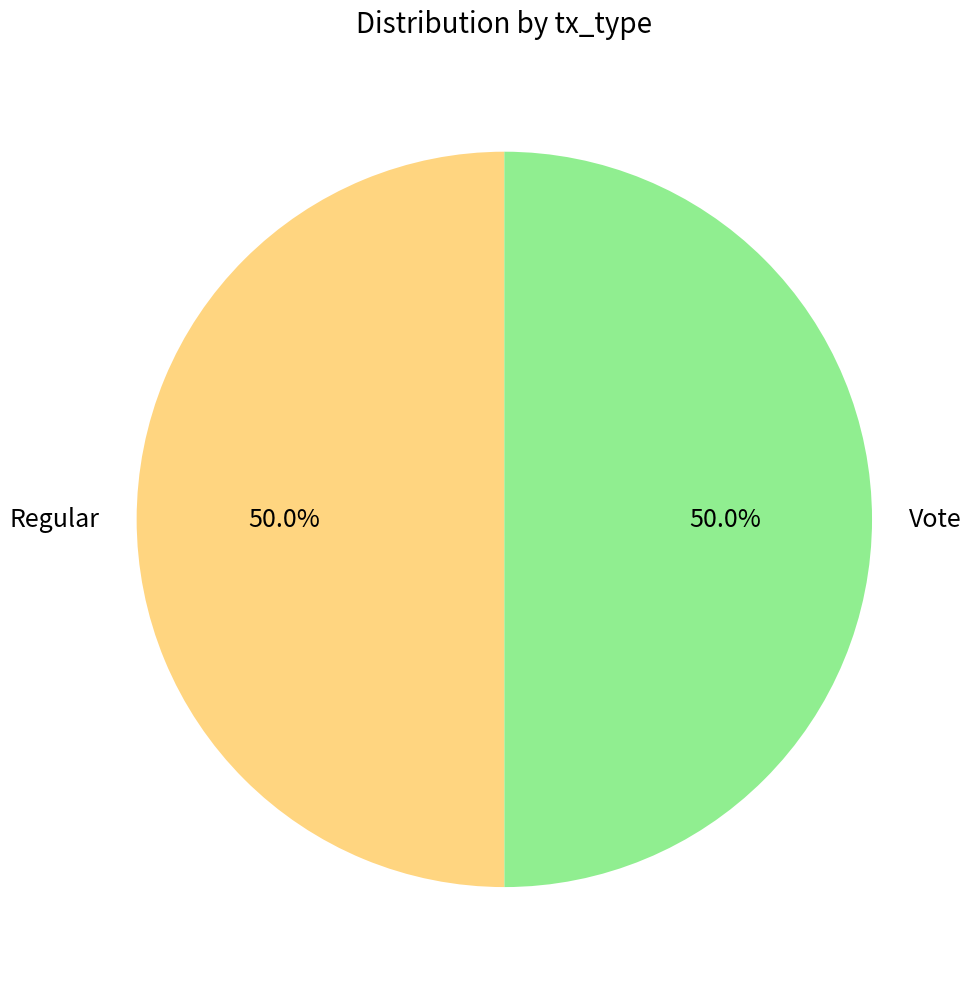

Approximately how many times larger is the value at Regular compared to Vote?

1.0